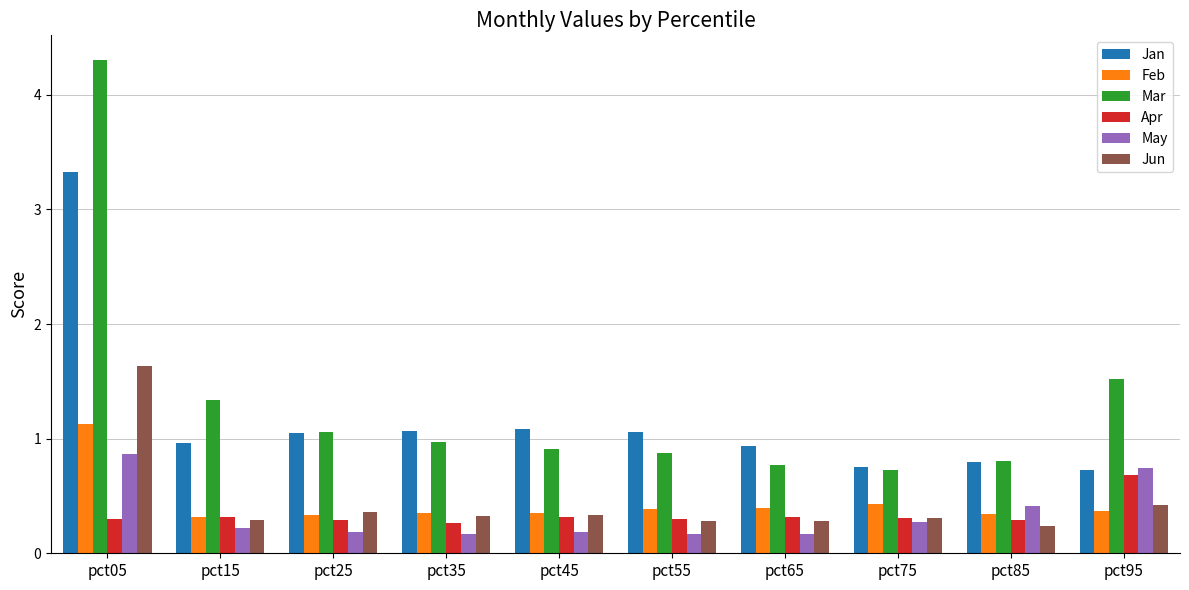

Does the chart contain stacked bars?

No